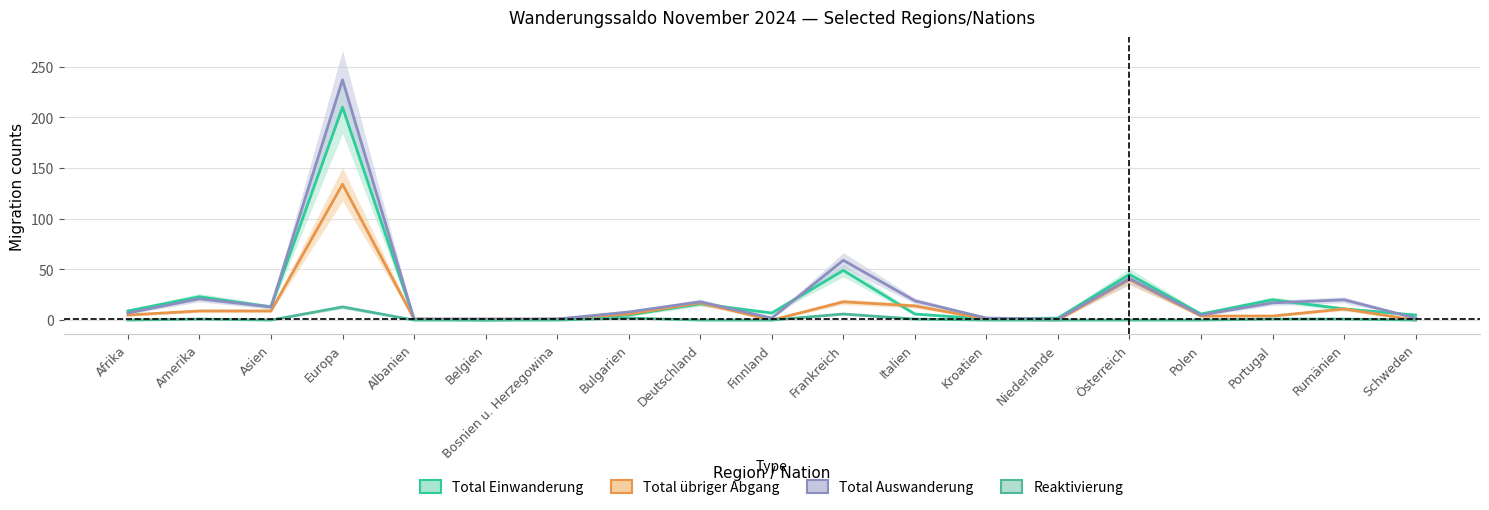

At which category does the chart reach its peak across all series?

Europa